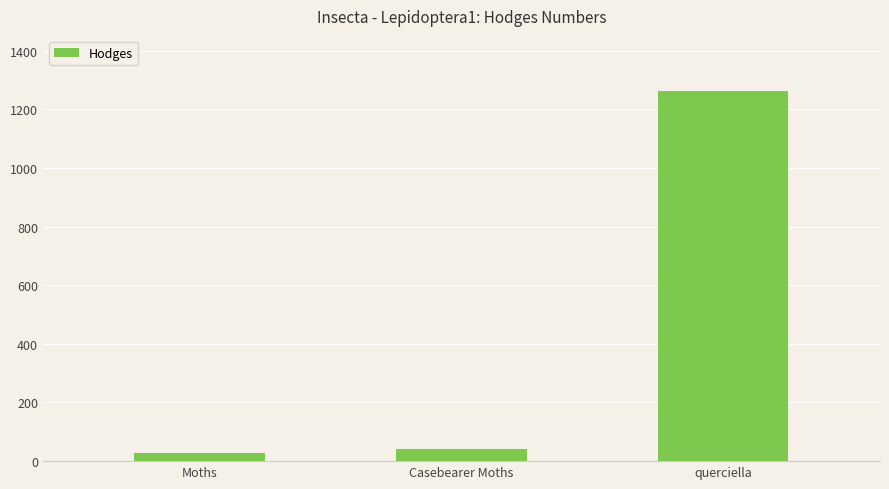

What is the value of the 3rd bar from the left?

1261.0